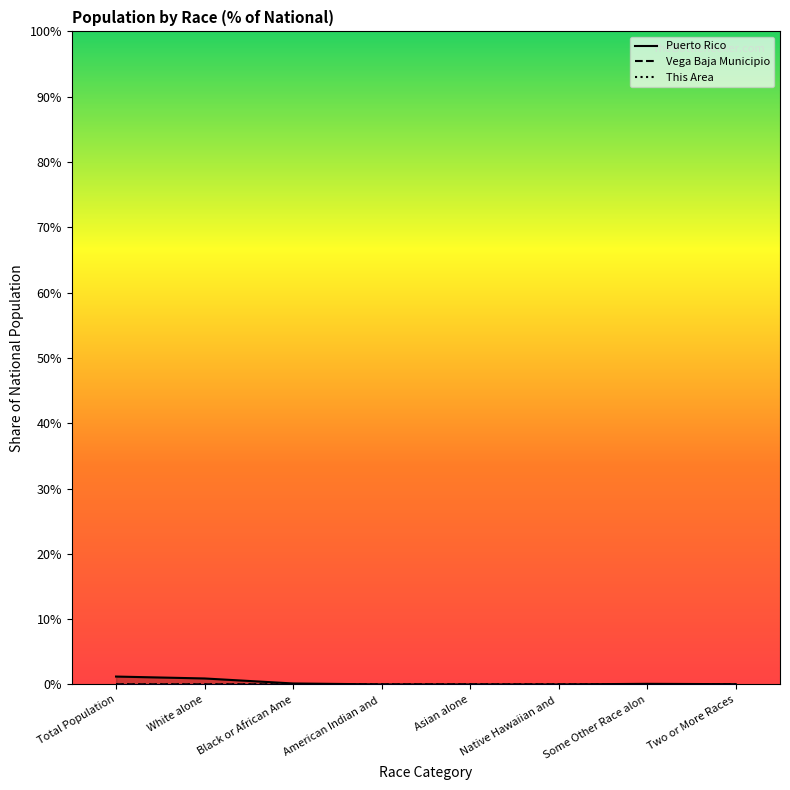

Is this an area chart (filled region under the line)?

No